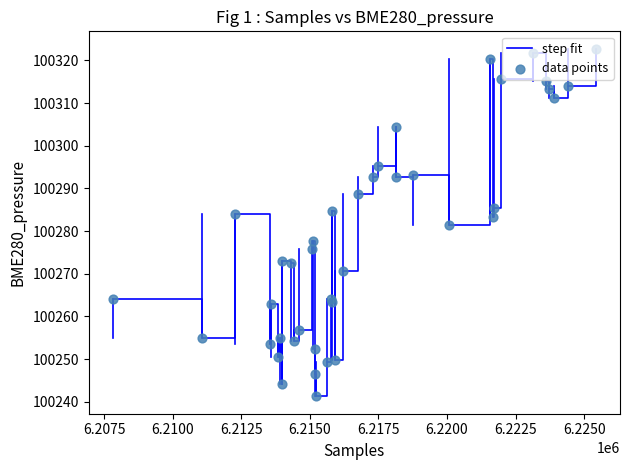

What is the greatest value displayed?

100322.8